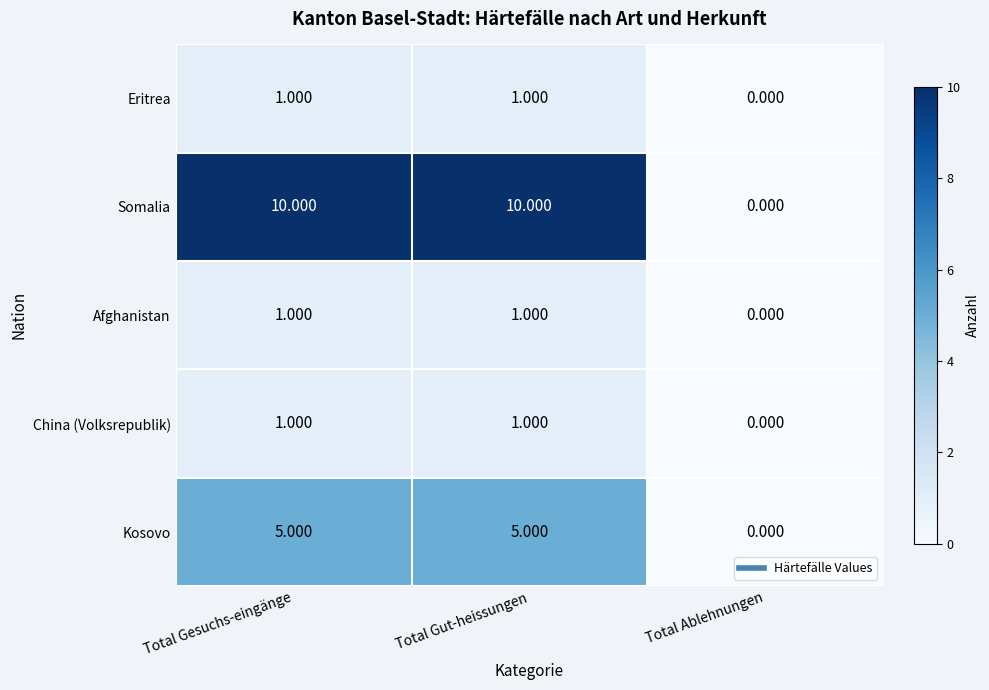

Which series has the widest spread of values?

Somalia